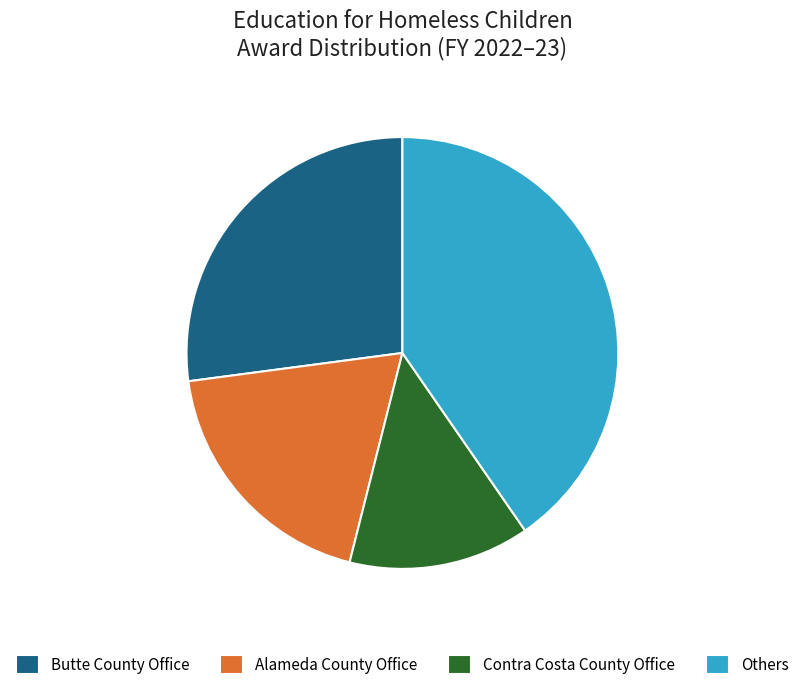

True or false: Contra Costa County Office accounts for 8% of the total.

False